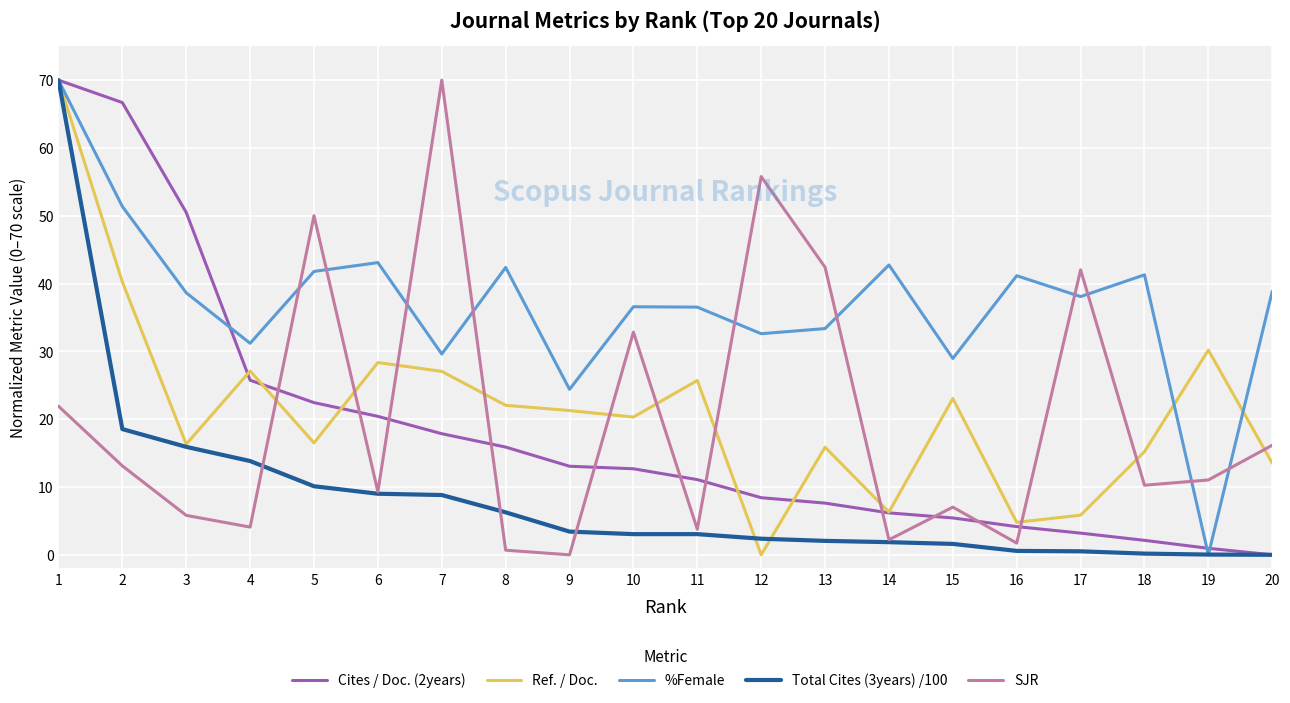

Which series has the largest total across all categories?

%Female